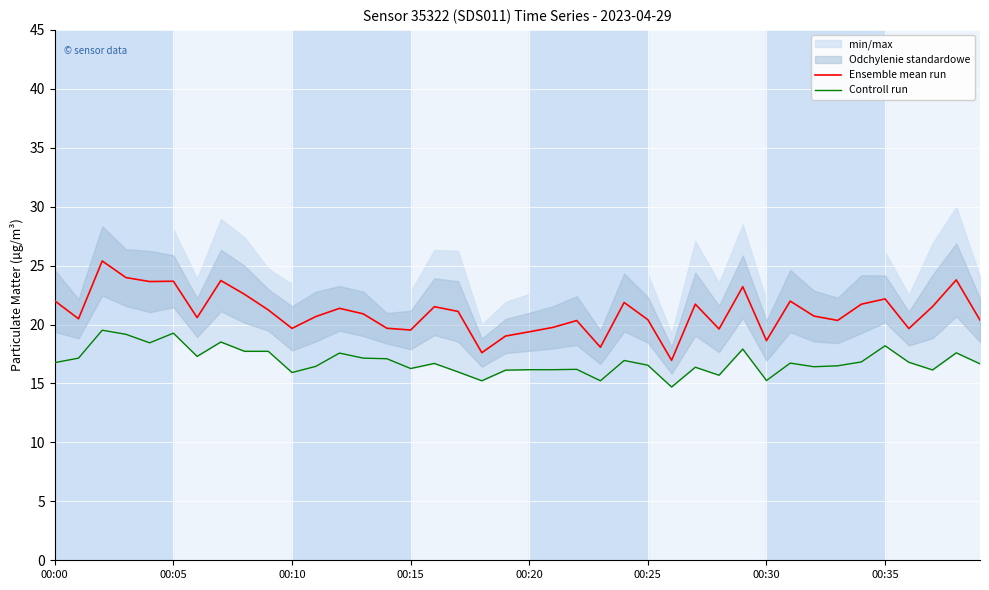

Rank the series by their average value, from lowest to highest.

Controll run, Ensemble mean run